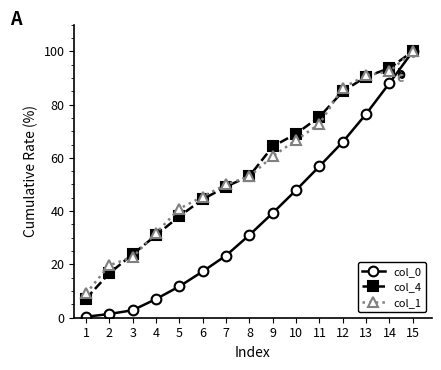

Is the value of col_0 at 4 greater than the value of col_1 at 9?

No